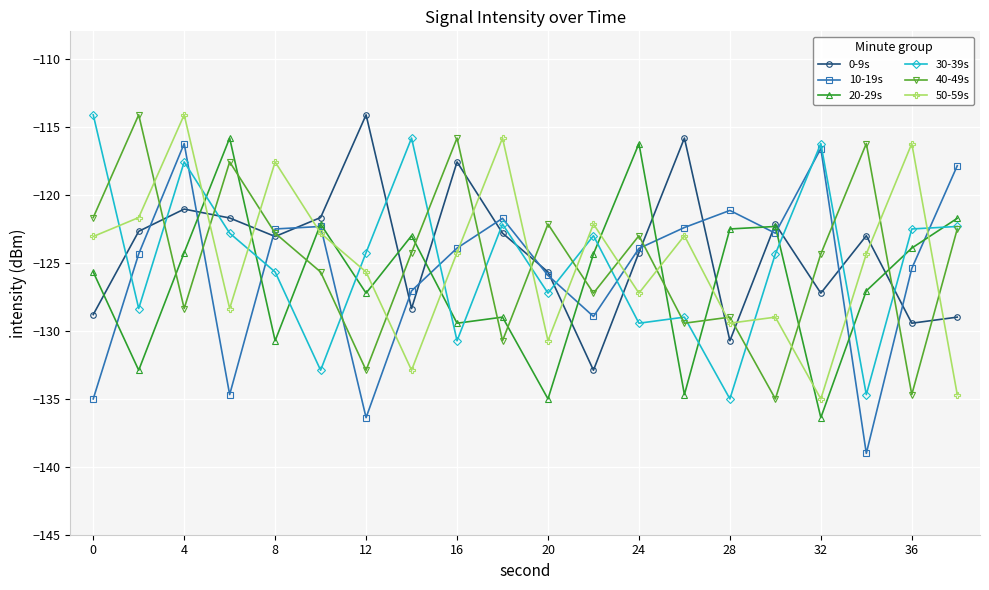

What is the value of the 20-29s point at the 18th from the left?

-127.1